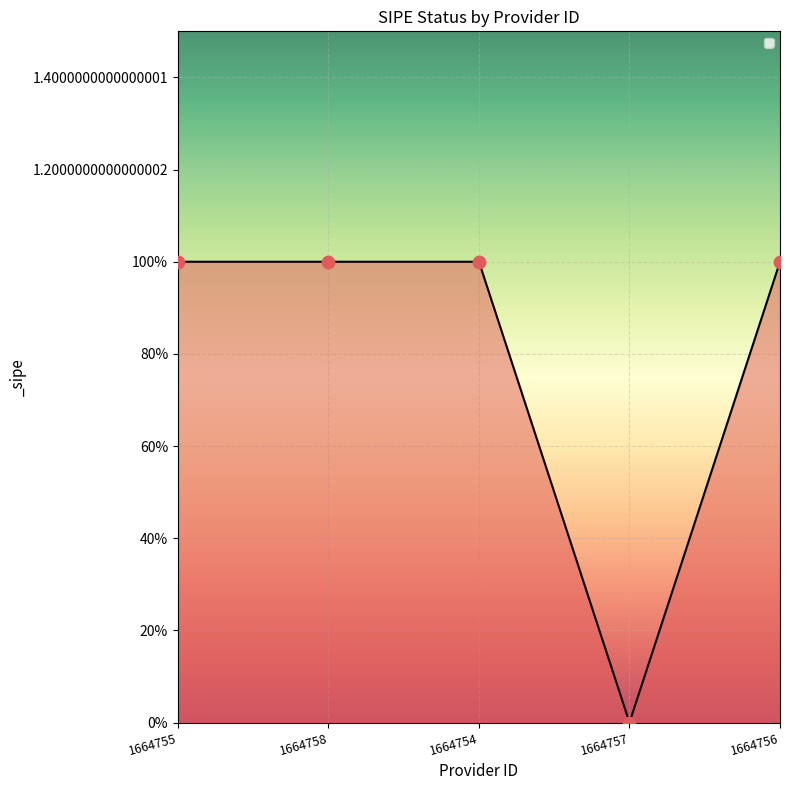

Between 1664758 and 1664757, which is larger?

1664758